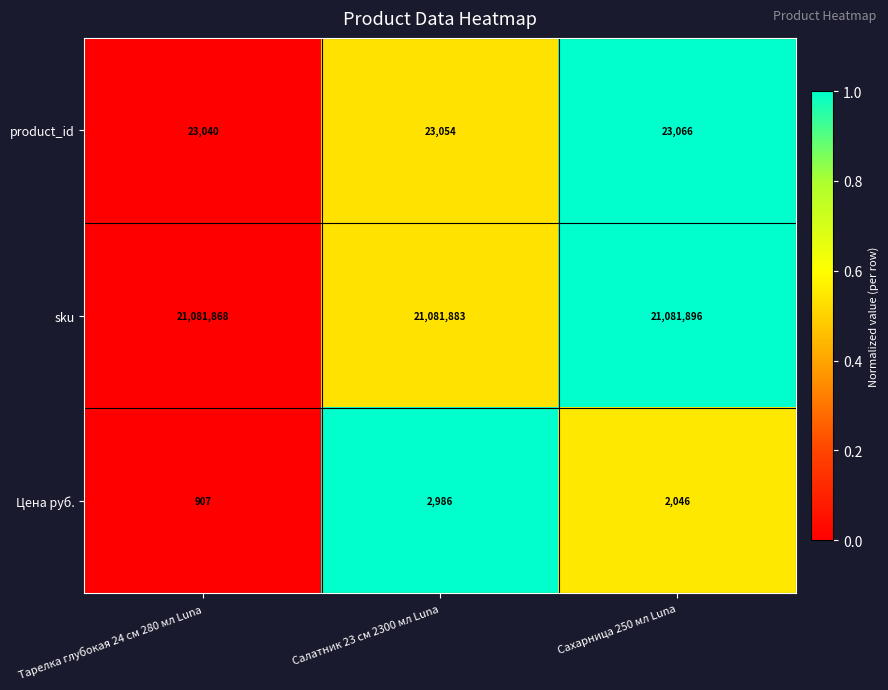

Is it true that product_id equals 23040 at Тарелка глубокая 24 см 280 мл Luna?

True